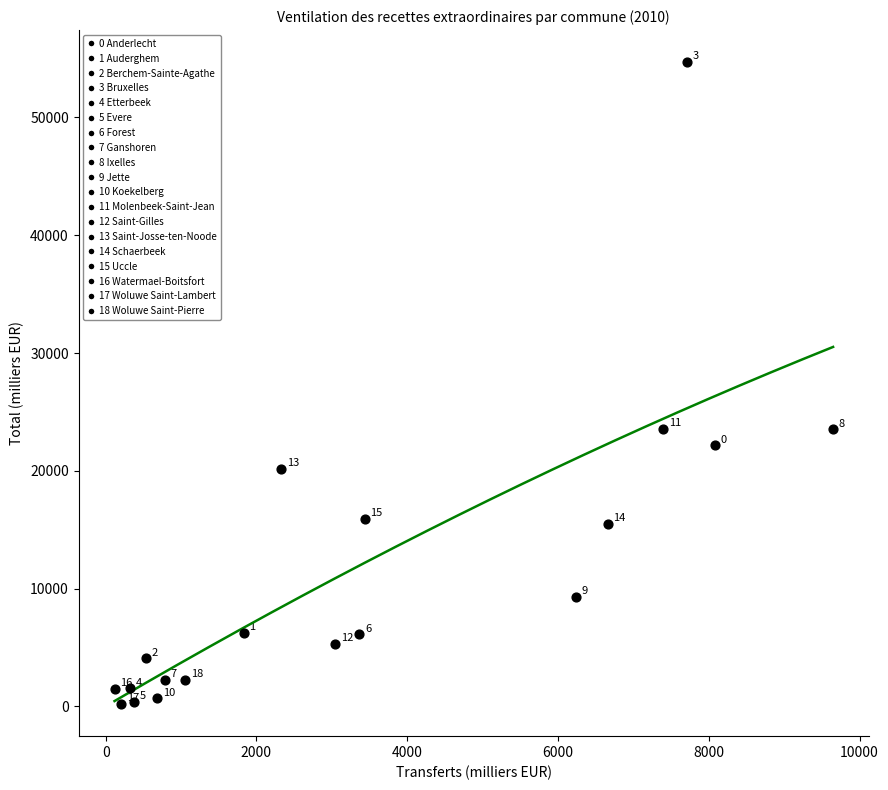

What Y value in the scatter plot is closest to 27445?

23571.2